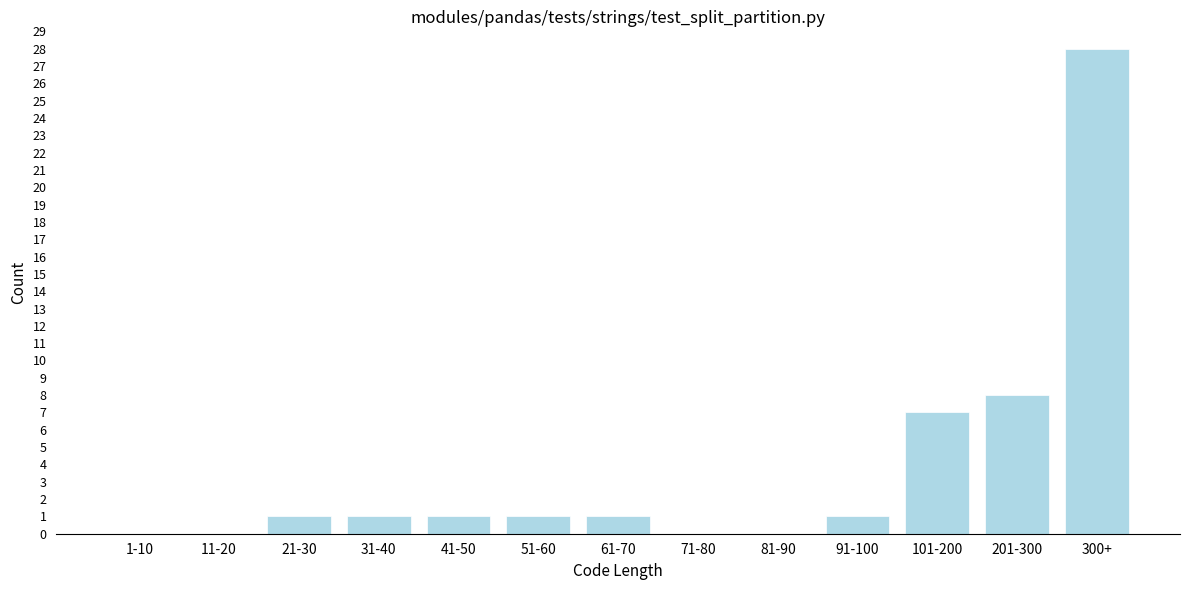

Reading right to left, transcribe all the data shown in this chart.

300+=28	201-300=8	101-200=7	91-100=1	81-90=0	71-80=0	61-70=1	51-60=1	41-50=1	31-40=1	21-30=1	11-20=0	1-10=0